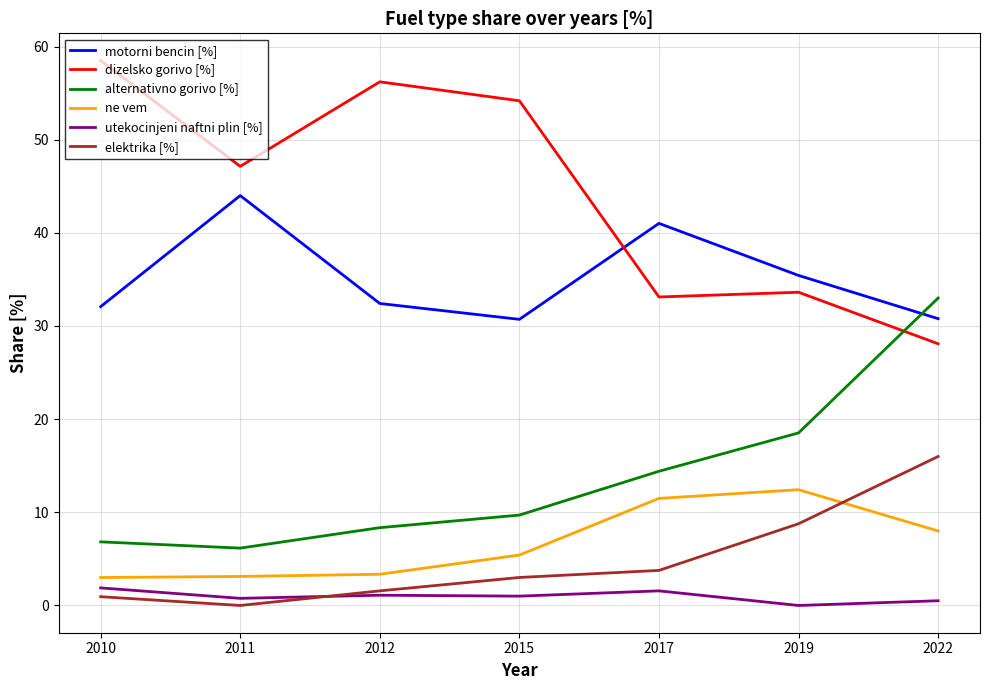

At which label does dizelsko gorivo [%] reach its peak?

2010